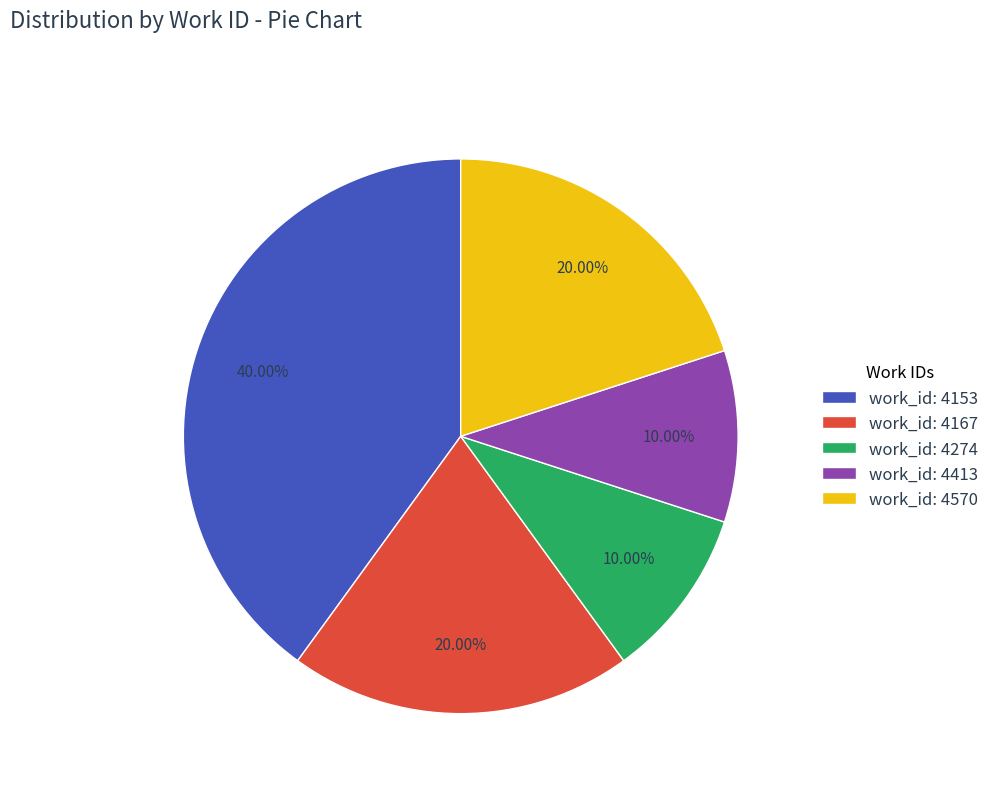

Which has a higher value, work_id: 4413 or work_id: 4167?

work_id: 4167